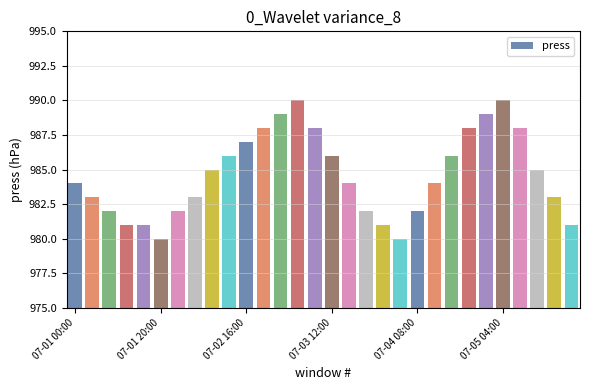

Does the chart contain any negative values?

No